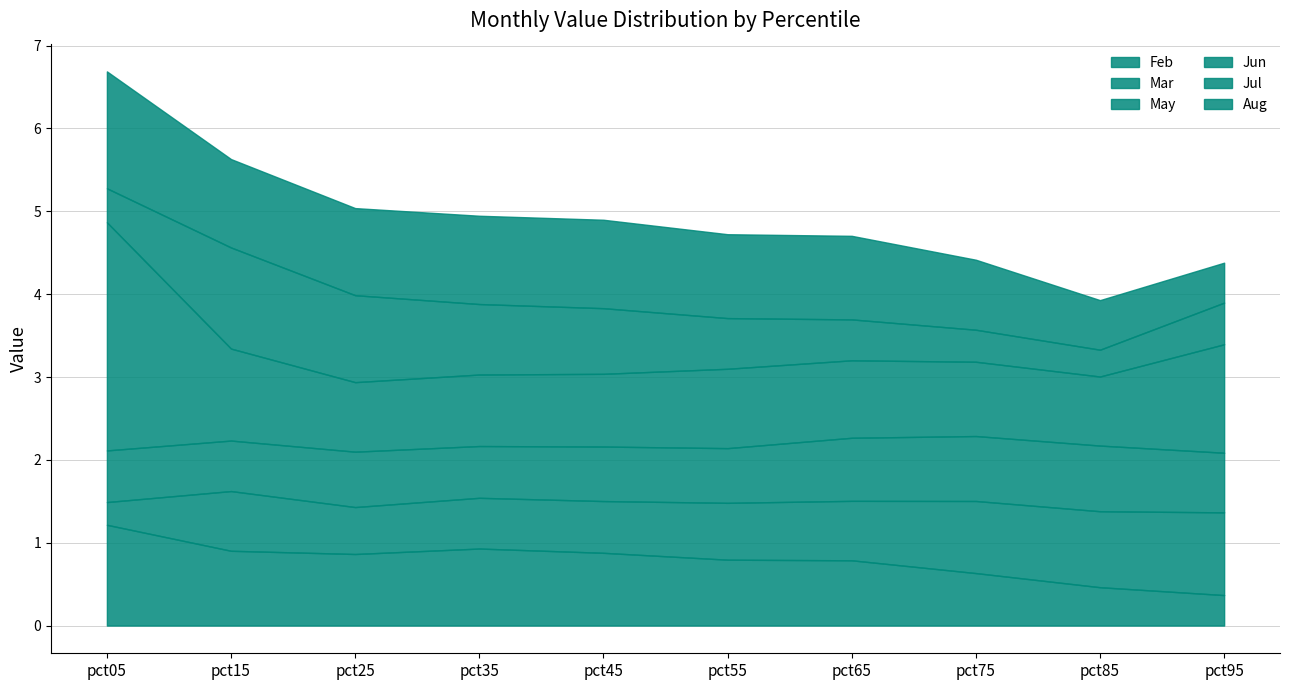

At which label does Mar reach its minimum?

pct05